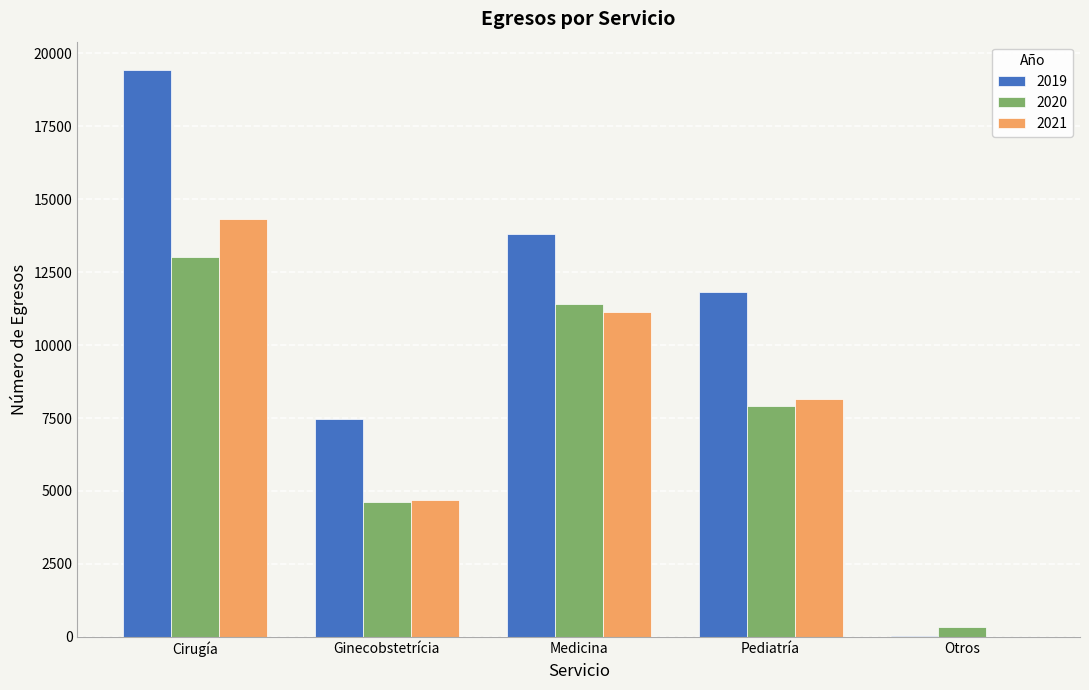

Reading right to left, list all the values displayed in this chart.

2019: Otros=19	Pediatría=11811	Medicina=13799	Ginecobstetrícia=7451	Cirugía=19429
2020: Otros=338	Pediatría=7919	Medicina=11411	Ginecobstetrícia=4611	Cirugía=13031
2021: Otros=0	Pediatría=8147	Medicina=11137	Ginecobstetrícia=4704	Cirugía=14314